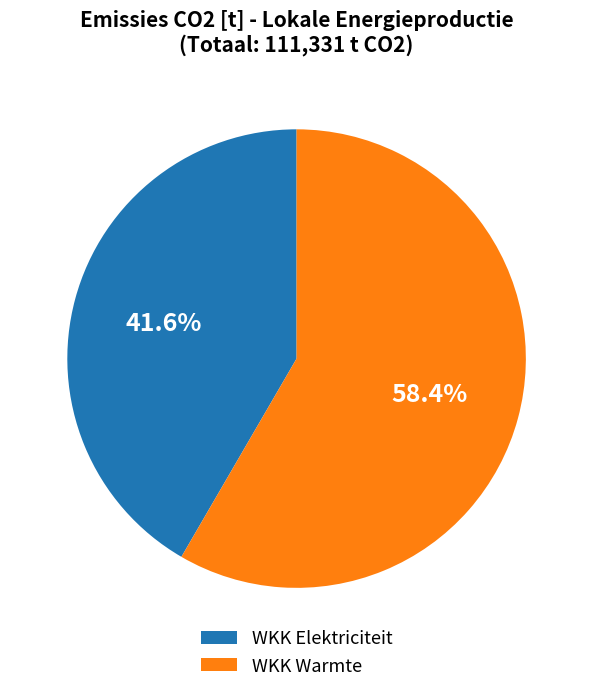

Is there any slice that represents more than half of the pie?

Yes